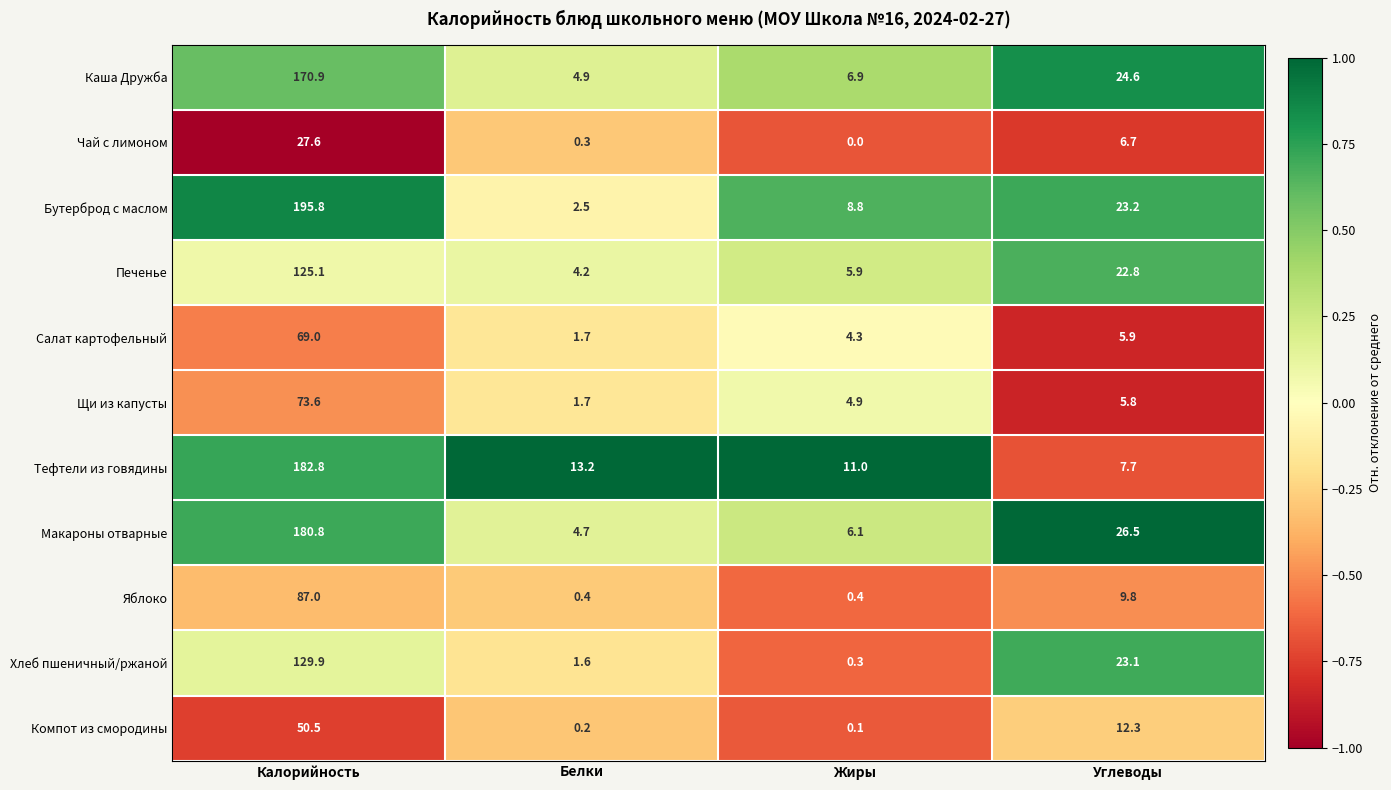

At which label does Салат картофельный first exceed 5?

Калорийность